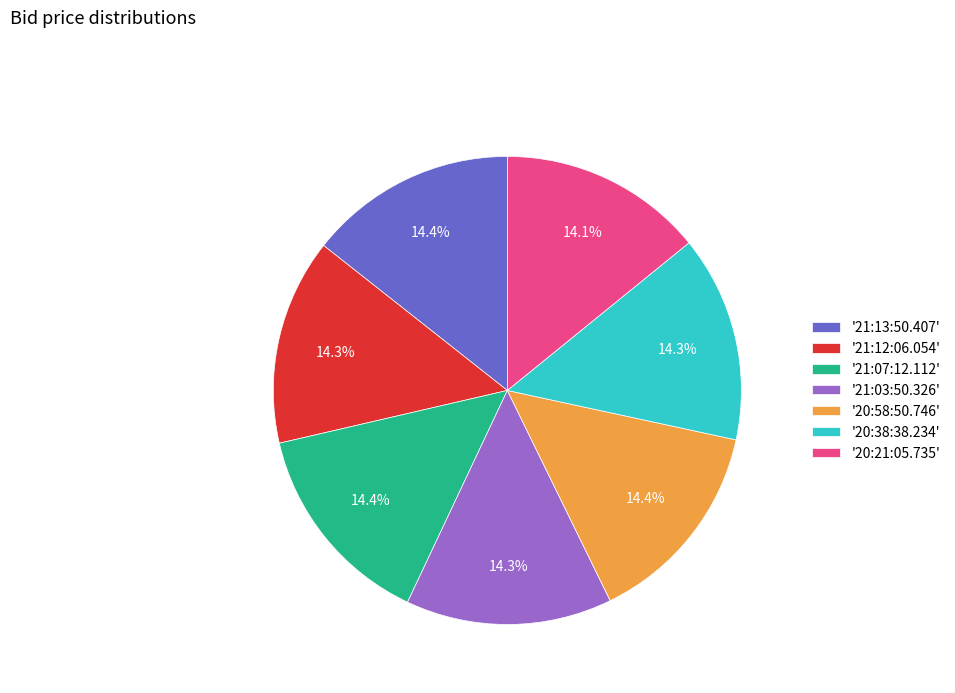

How many slices are in this pie chart?

7